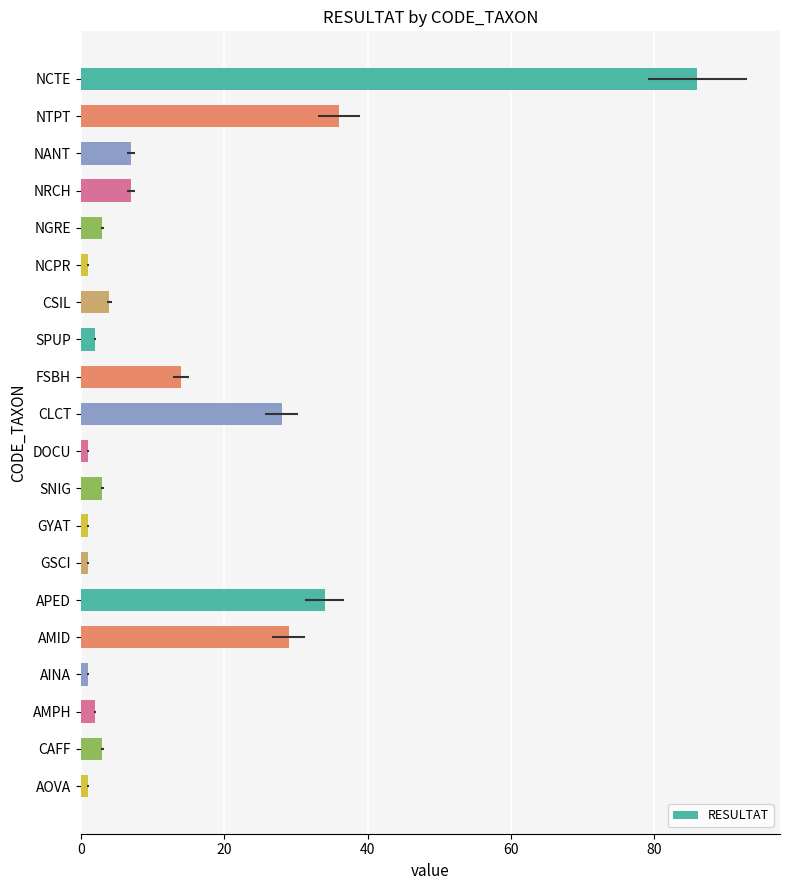

Reading right to left, transcribe all the data shown in this chart.

1	3	2	1	29	34	1	1	3	1	28	14	2	4	1	3	7	7	36	86